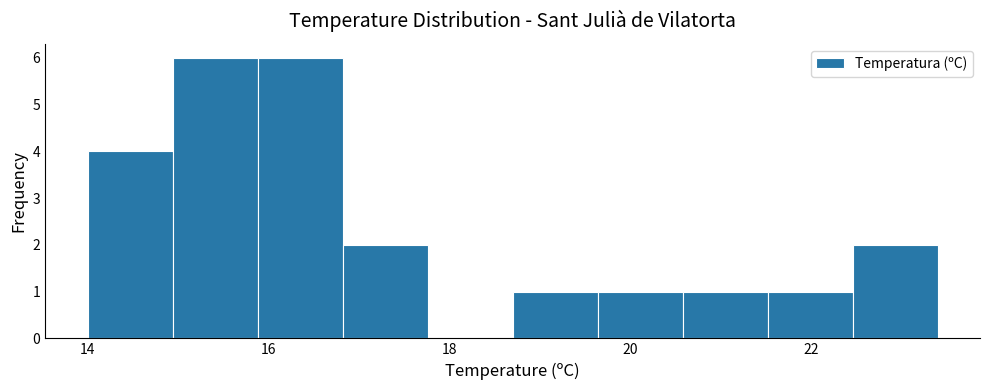

What is the height of the bar covering 15.88 to 16.82 on the x-axis? Neither the bar edges nor the heights are printed on the chart, so give them approximately, as read against the axes.

6